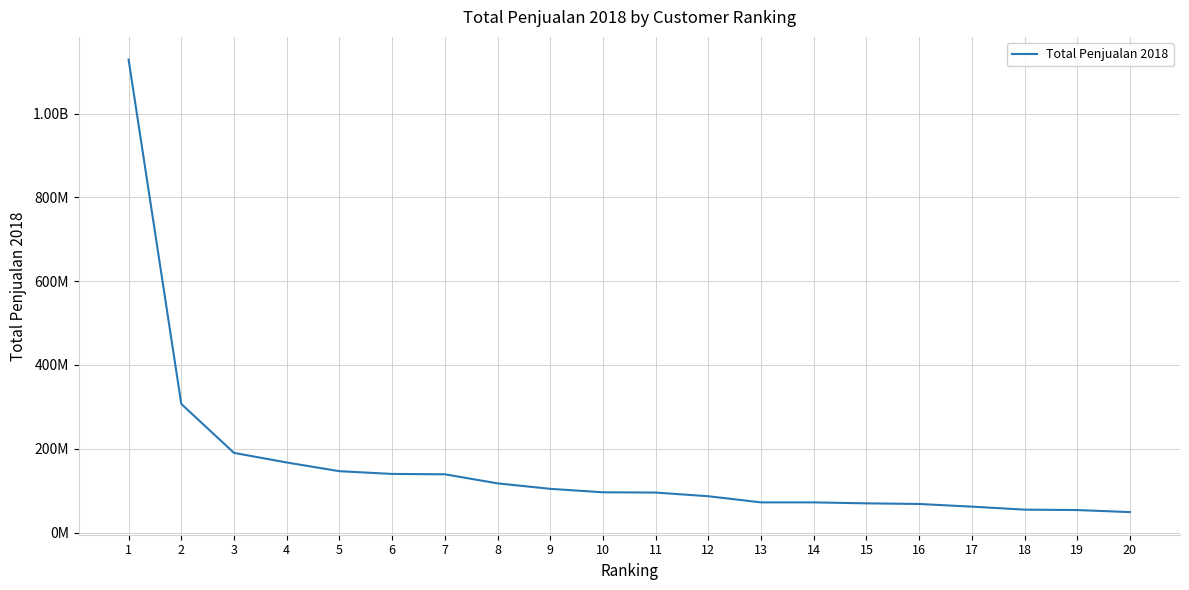

At which label does the data first exceed 96119100?

1